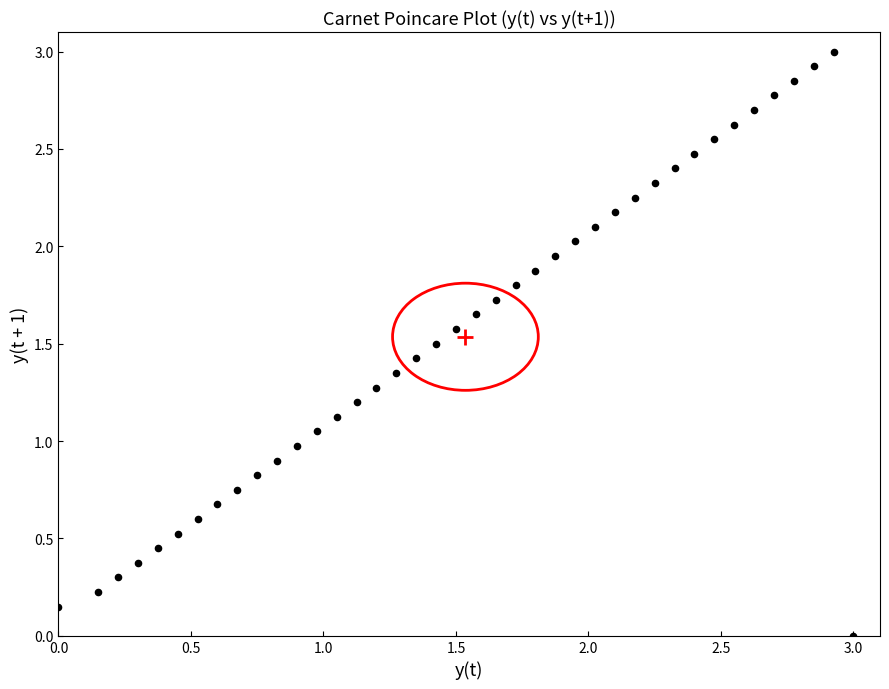

What is the range of Y values (max minus min)?

3.0